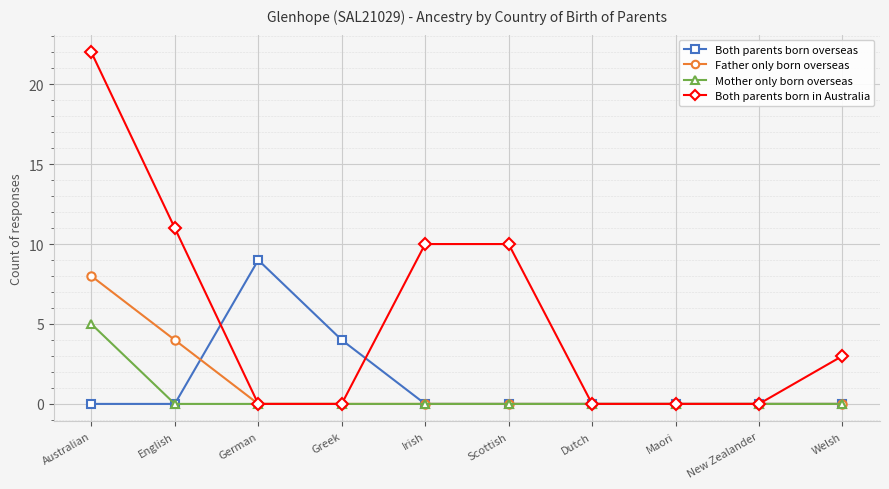

What position from the right is New Zealander?

2